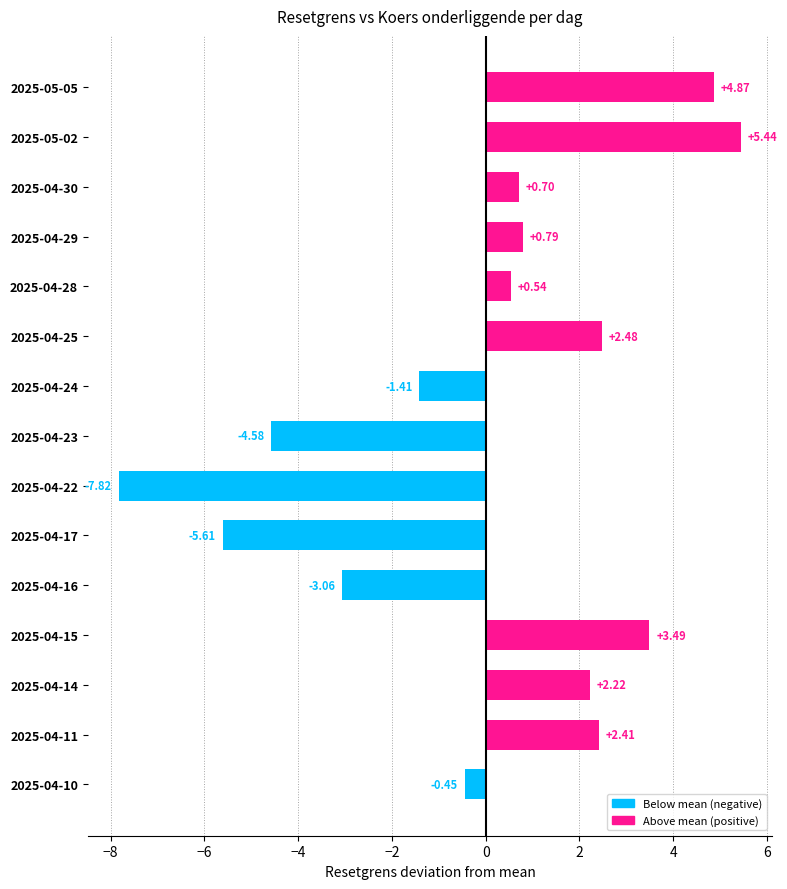

How many distinct data groups are displayed?

1